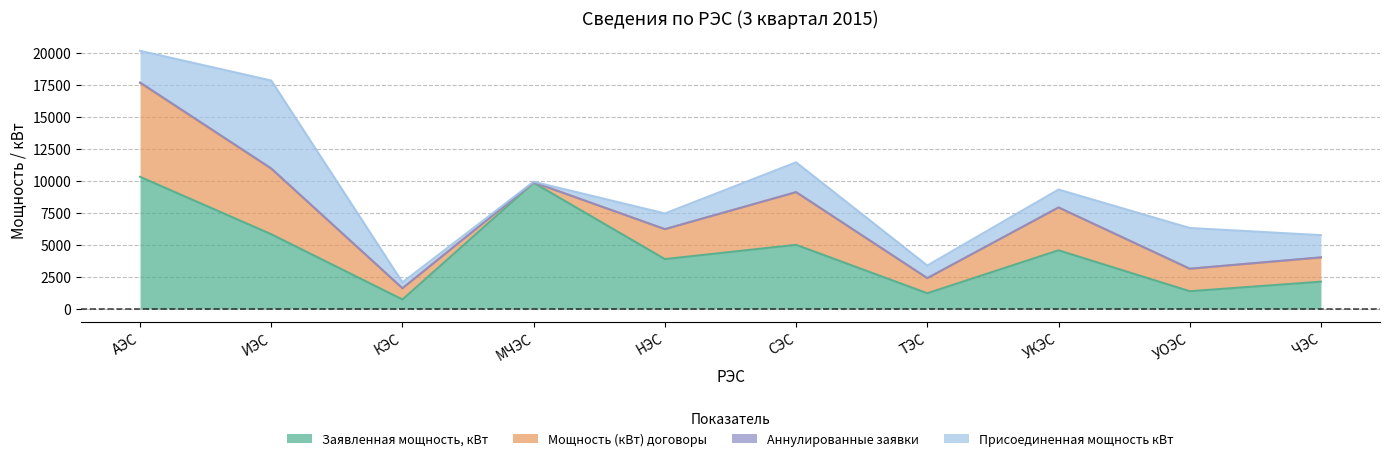

Where is Заявленная мощность, кВт nearest to the value 5530?

ИЭС